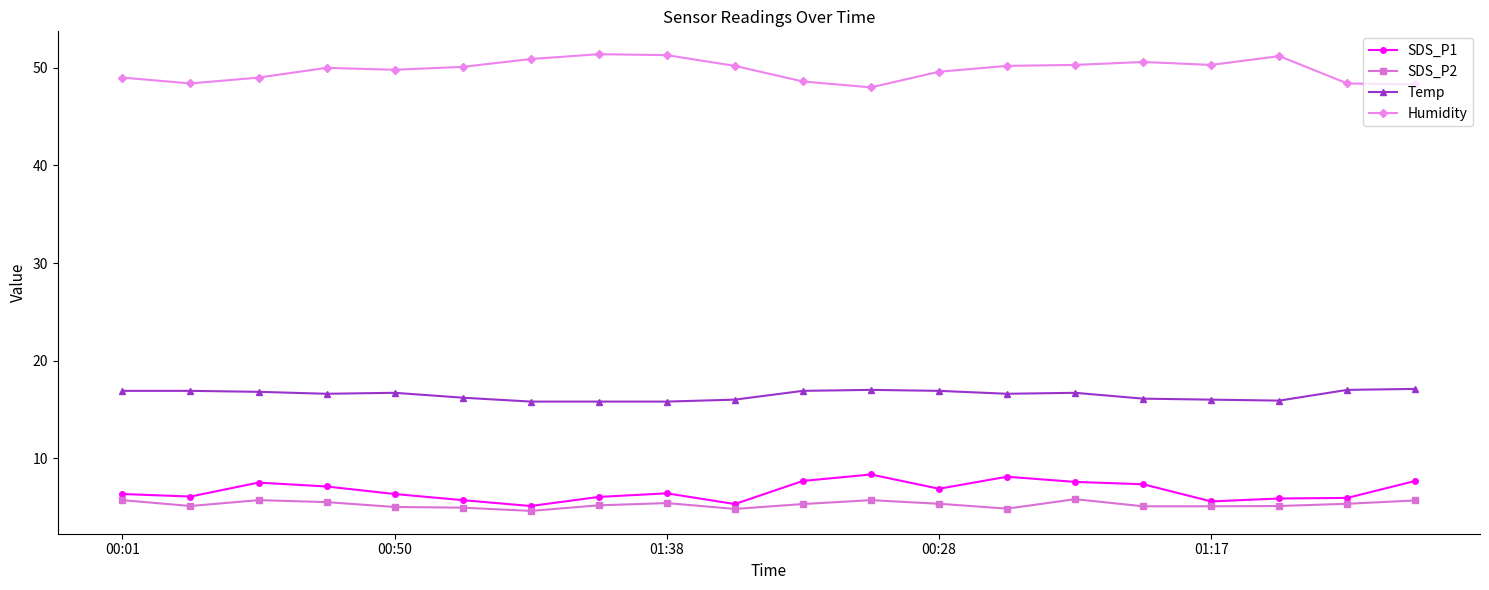

True or false: Temp and SDS_P1 intersect in this chart.

False